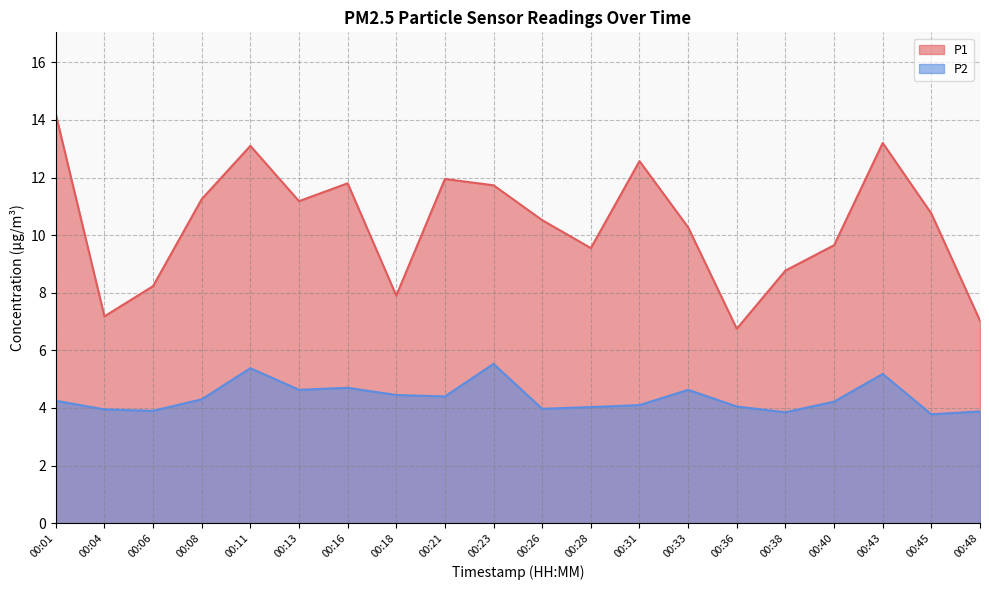

Reading left to right, list all the values displayed in this chart.

P1: 00:01=14.2	00:04=7.2	00:06=8.2	00:08=11.2	00:11=13.1	00:13=11.2	00:16=11.8	00:18=7.9	00:21=11.9	00:23=11.7	00:26=10.5	00:28=9.6	00:31=12.6	00:33=10.3	00:36=6.8	00:38=8.8	00:40=9.7	00:43=13.2	00:45=10.8	00:48=7.0
P2: 00:01=4.2	00:04=4.0	00:06=3.9	00:08=4.3	00:11=5.4	00:13=4.6	00:16=4.7	00:18=4.5	00:21=4.4	00:23=5.5	00:26=4.0	00:28=4.0	00:31=4.1	00:33=4.6	00:36=4.0	00:38=3.9	00:40=4.2	00:43=5.2	00:45=3.8	00:48=3.9